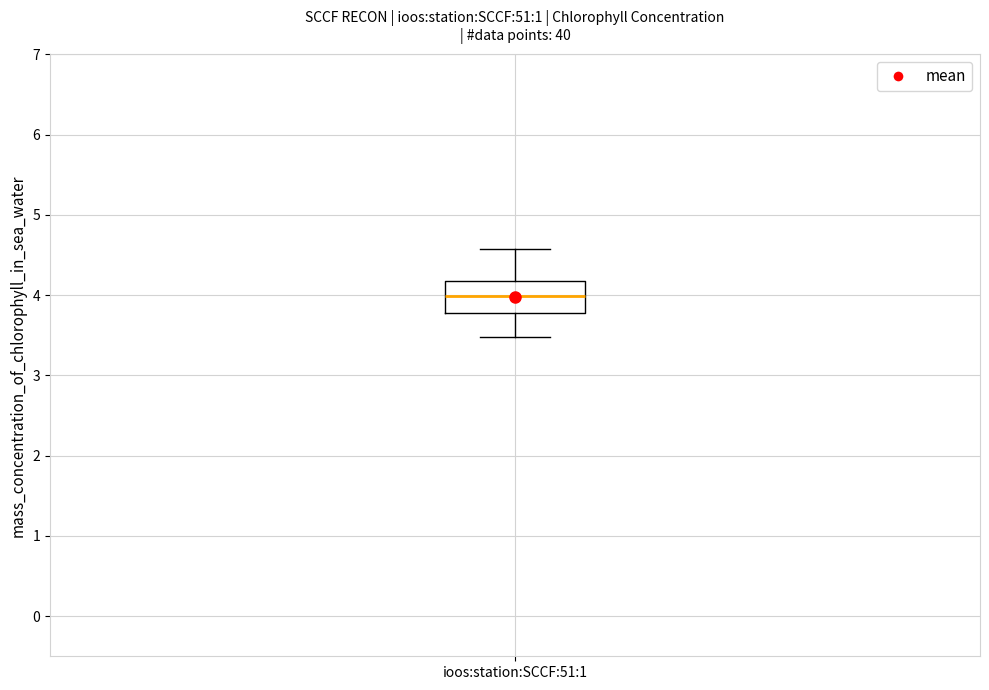

Where does the median line of the box for ioos:station:SCCF:51:1 sit on the y-axis? The values are not printed on the chart, so give them approximately, as read against the axis.

4.0